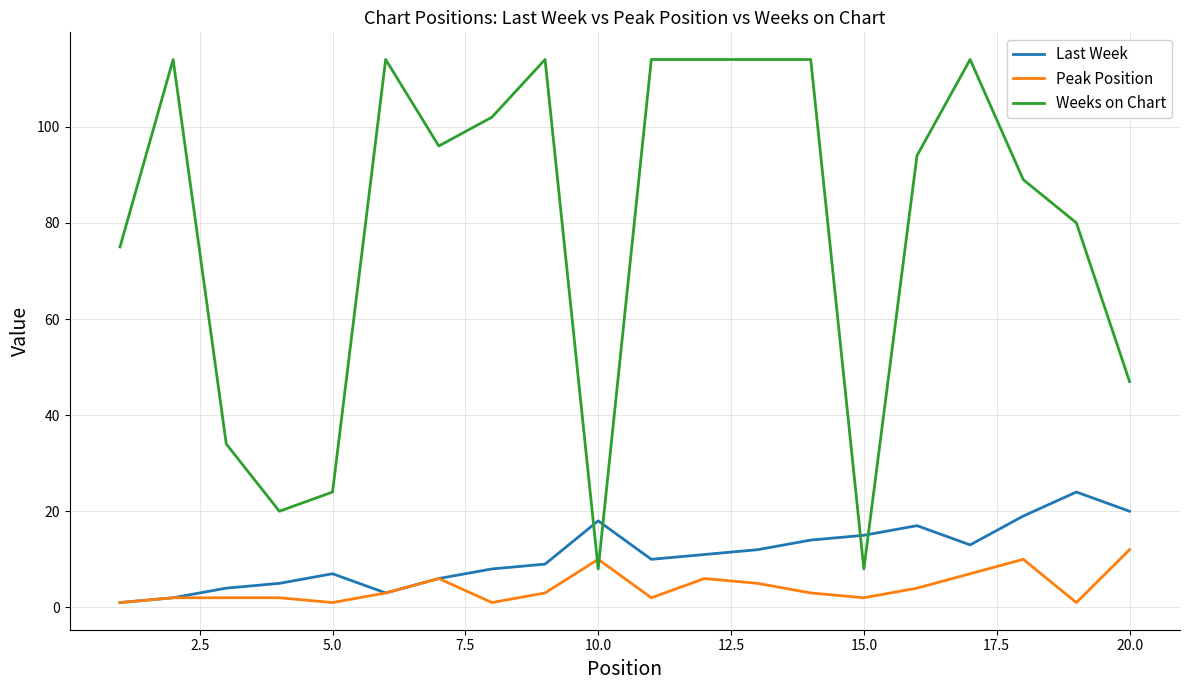

Which series has the widest spread of values?

Weeks on Chart